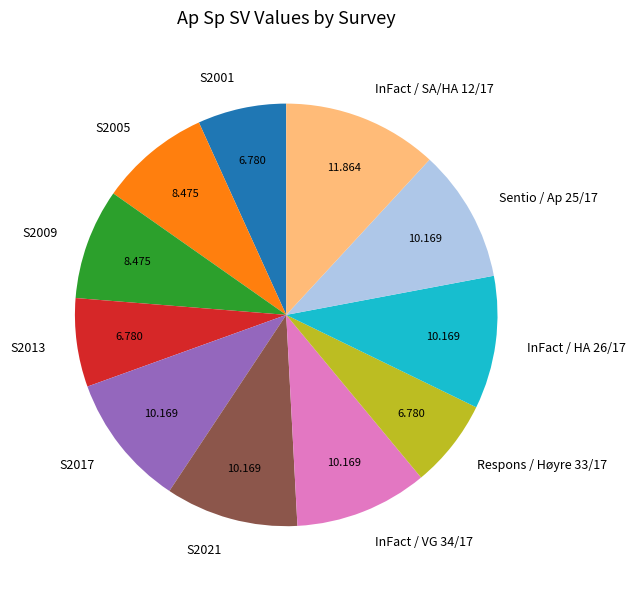

Which category has the biggest portion of the pie?

InFact / SA/HA 12/17